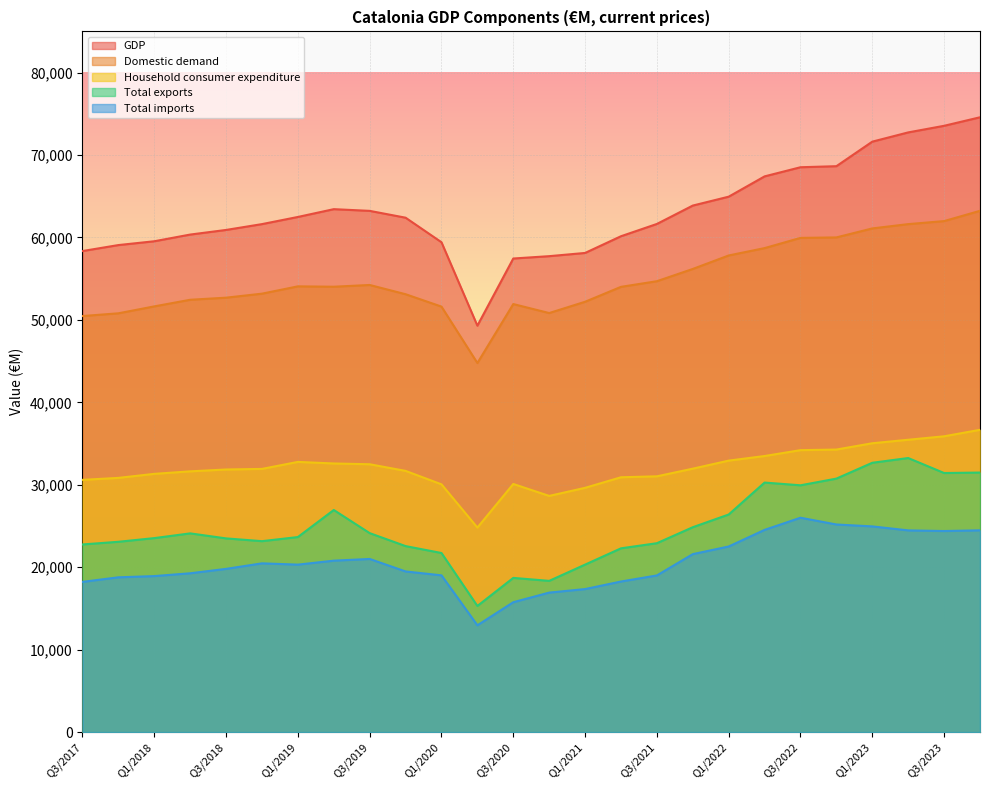

Rank the series at Q1/2020 from highest to lowest value.

GDP, Domestic demand, Household consumer expenditure, Total exports, Total imports